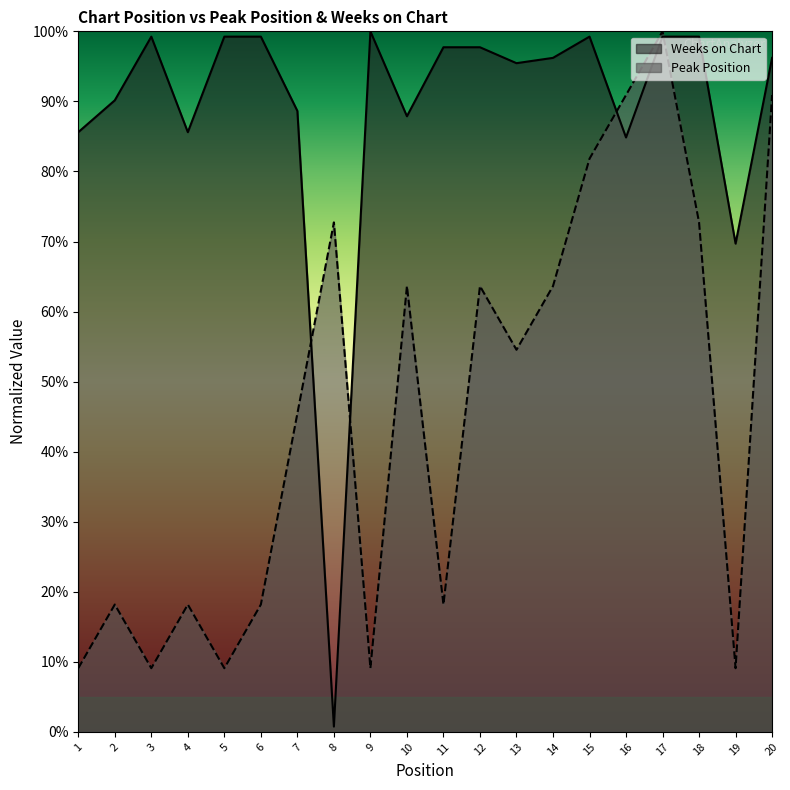

Where is the first local minimum for Peak Position?

3